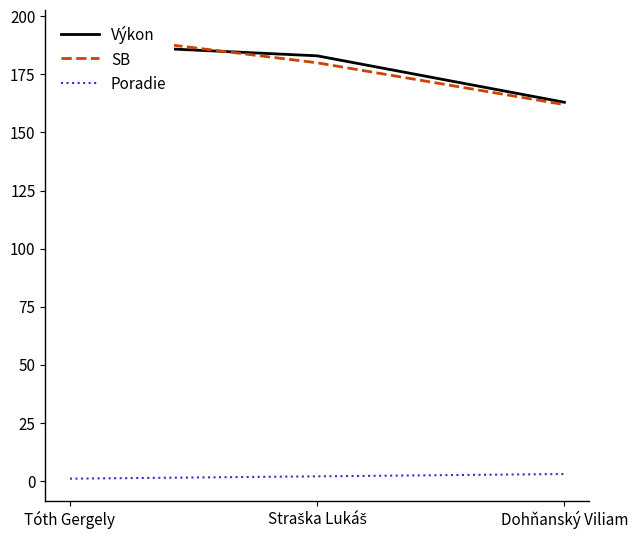

Which series has the largest total across all categories?

SB